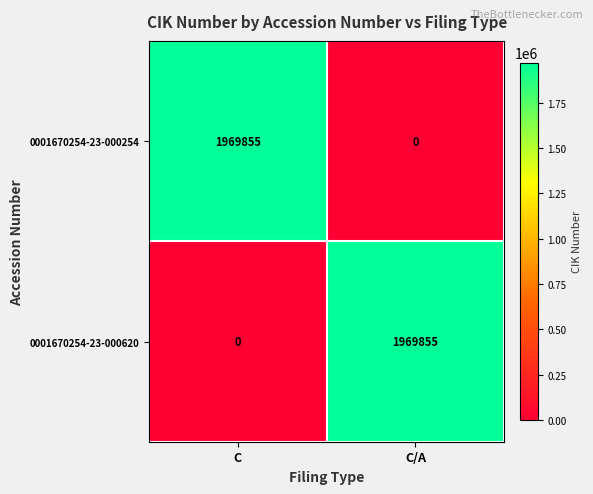

Reading left to right, what are all the values shown in this chart?

0001670254-23-000254: 1969855	0
0001670254-23-000620: 0	1969855